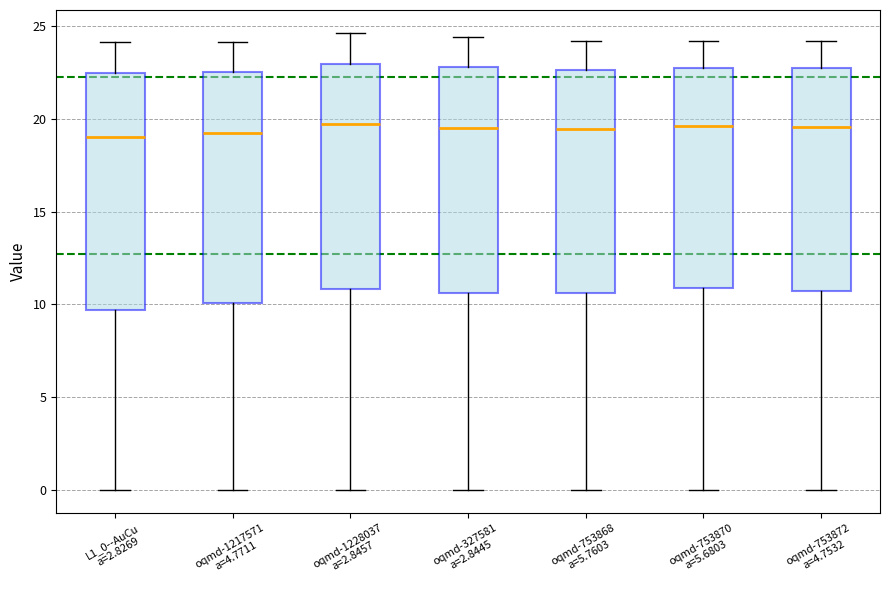

Reading left to right, read every box against the y-axis: the position of its median line, the range the box covers, and the ends of its whiskers. The values are not printed on the chart, so give them approximately, as read against the axis.

L1_0--AuCu a=2.8269: median 19.0, box 9.5 to 22.5, whiskers 0.0 to 24.0
oqmd-1217571 a=4.7711: median 19.0, box 10.0 to 22.5, whiskers 0.0 to 24.0
oqmd-1228037 a=2.8457: median 19.5, box 11.0 to 23.0, whiskers 0.0 to 24.5
oqmd-327581 a=2.8445: median 19.5, box 10.5 to 23.0, whiskers 0.0 to 24.5
oqmd-753868 a=5.7603: median 19.5, box 10.5 to 22.5, whiskers 0.0 to 24.0
oqmd-753870 a=5.6803: median 19.5, box 11.0 to 22.5, whiskers 0.0 to 24.0
oqmd-753872 a=4.7532: median 19.5, box 10.5 to 22.5, whiskers 0.0 to 24.0